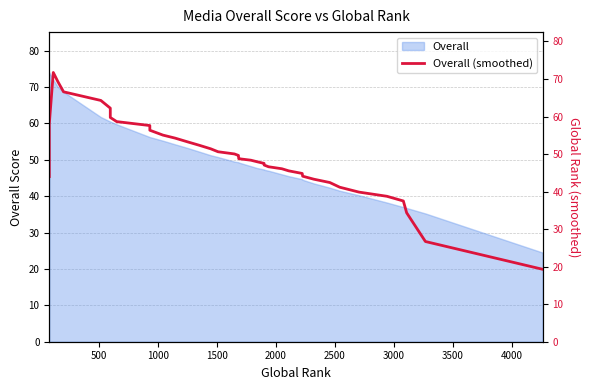

Is it true that the value at 21 is 74.1?

False